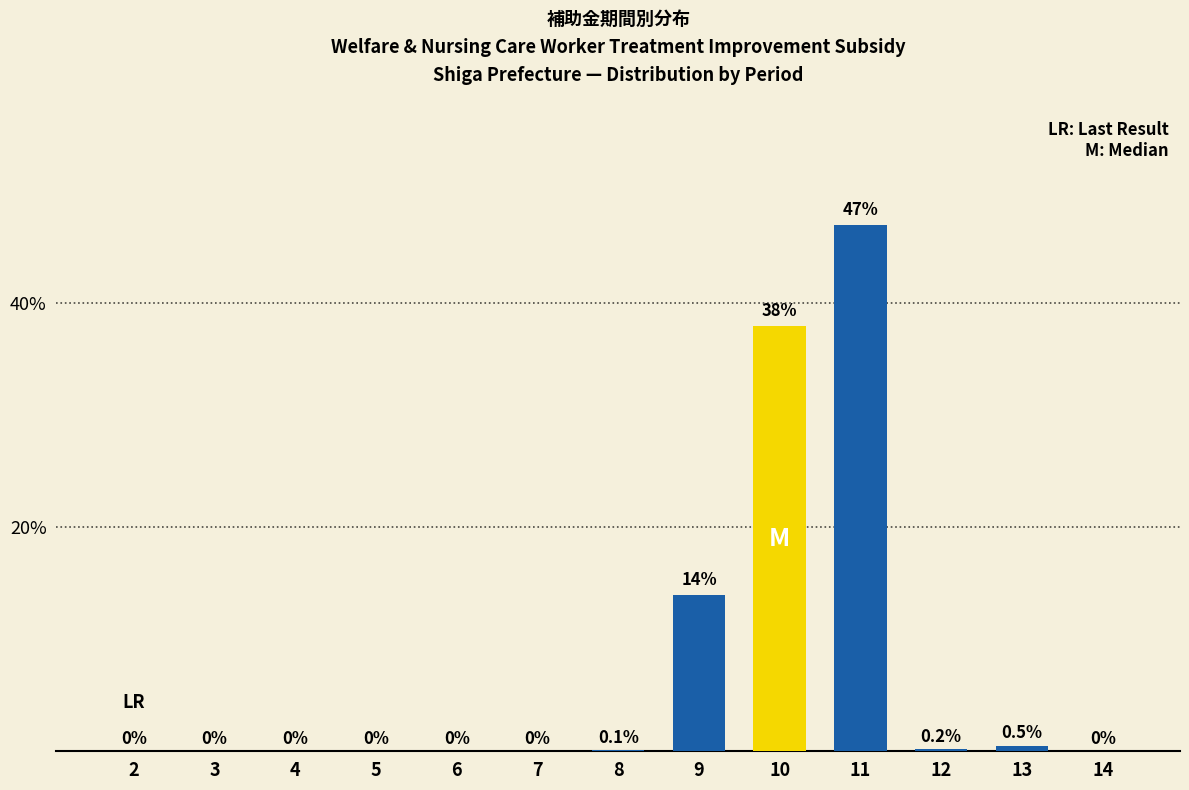

What is the change in value from 2 to 10?

+38.0